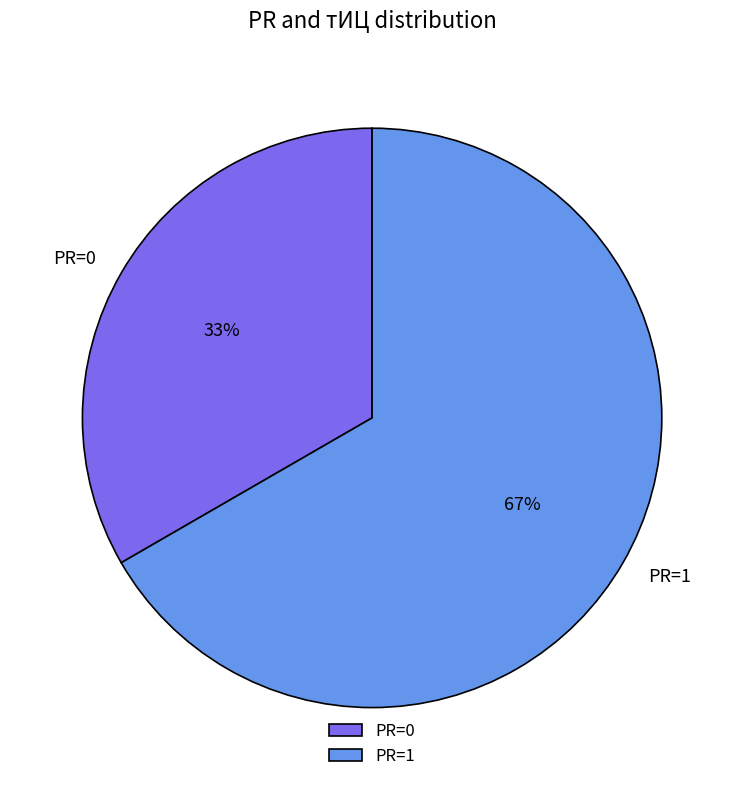

To the nearest percent, what is the average slice percentage?

50%